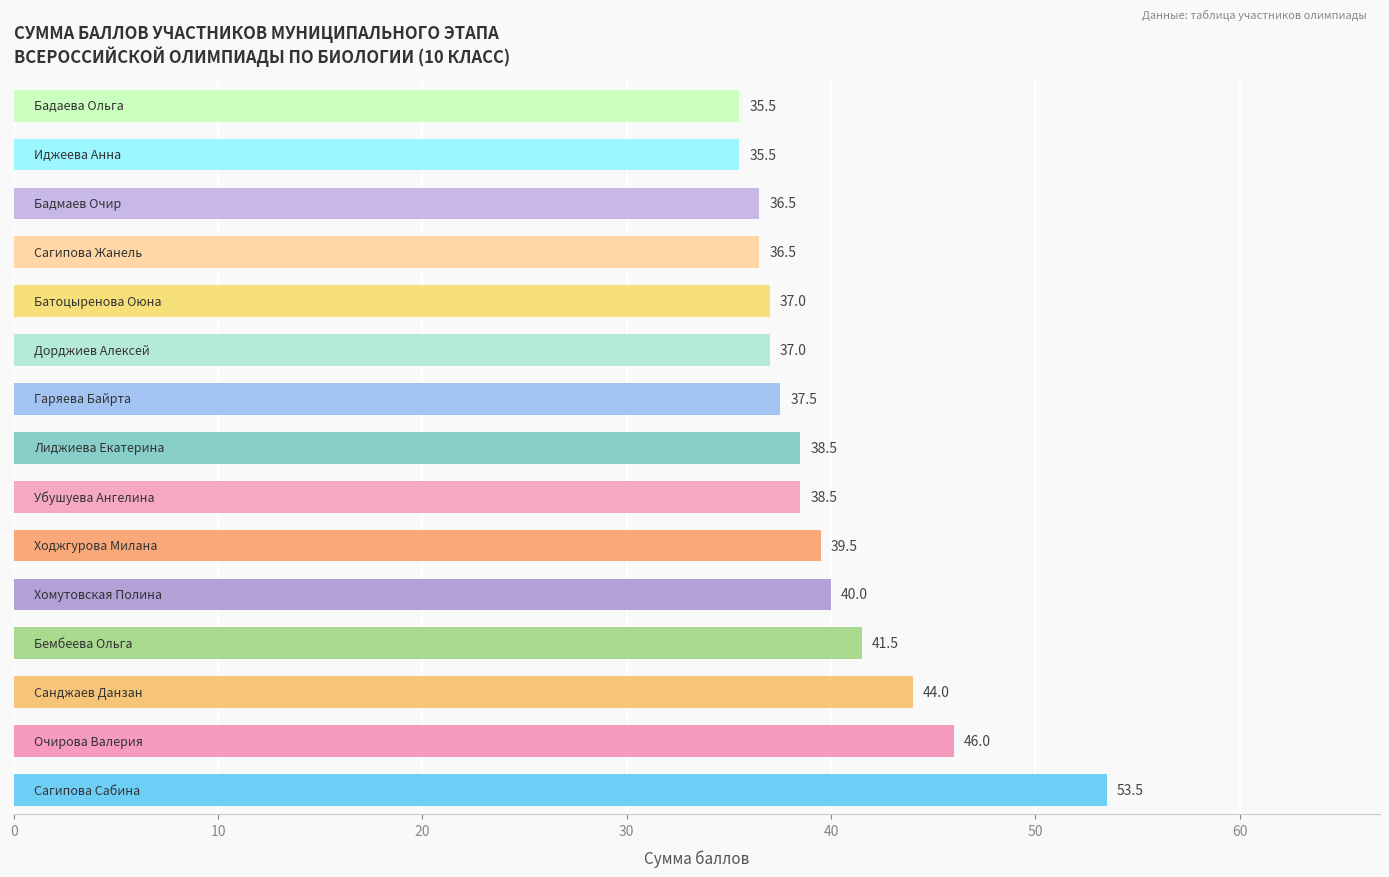

What is the difference between the second highest and second lowest values?

10.5